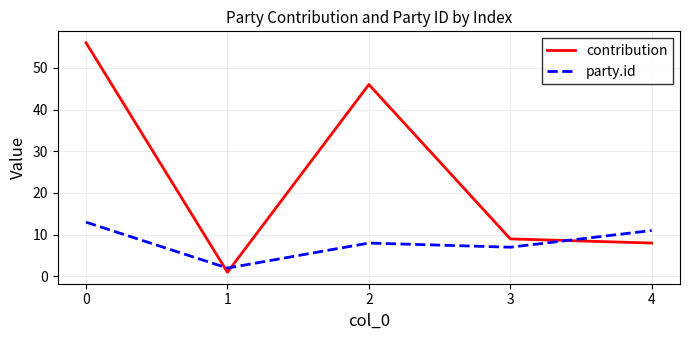

What is the difference between the maximum and second lowest values in the contribution series?

48